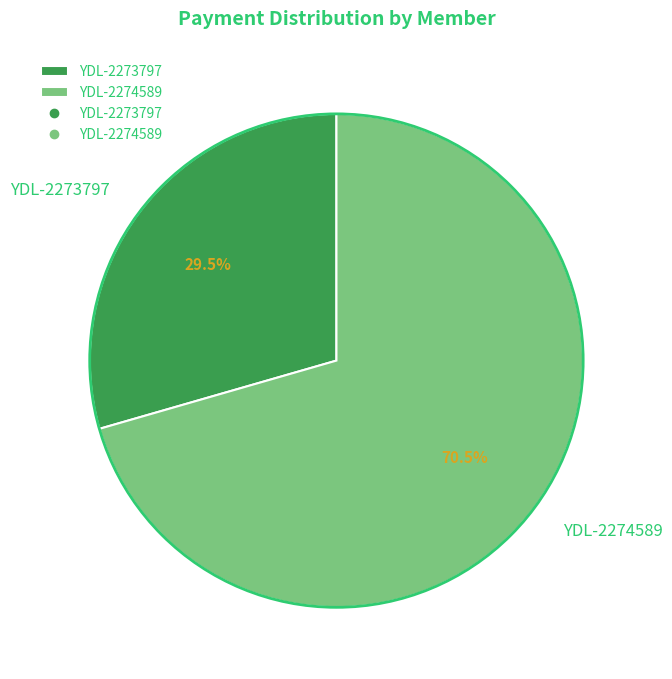

Count the number of slices in the pie.

2